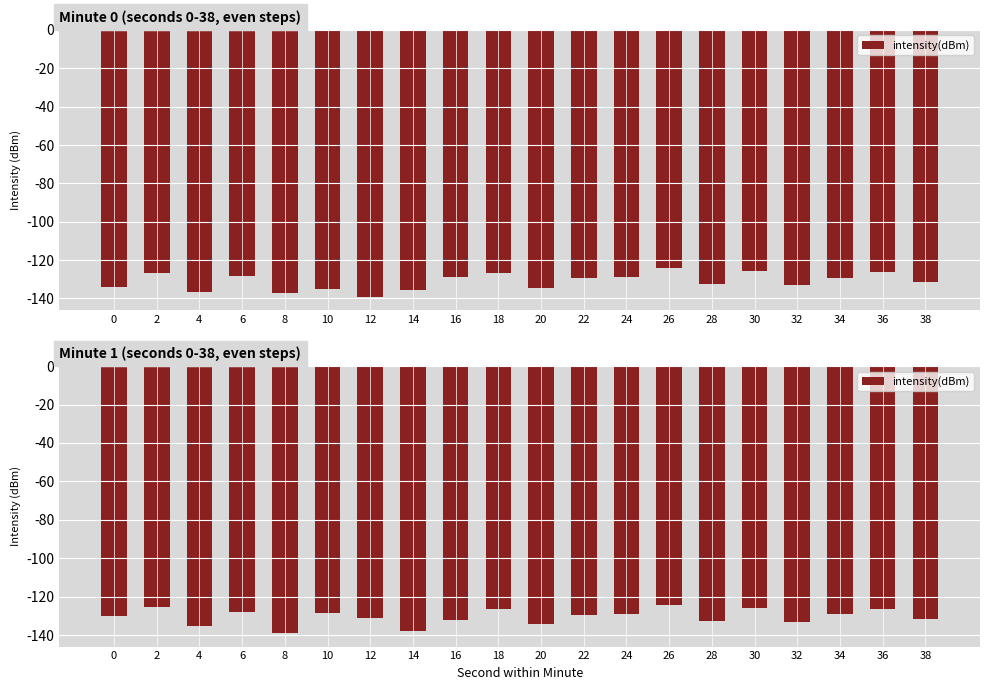

Does the chart contain any negative values?

Yes